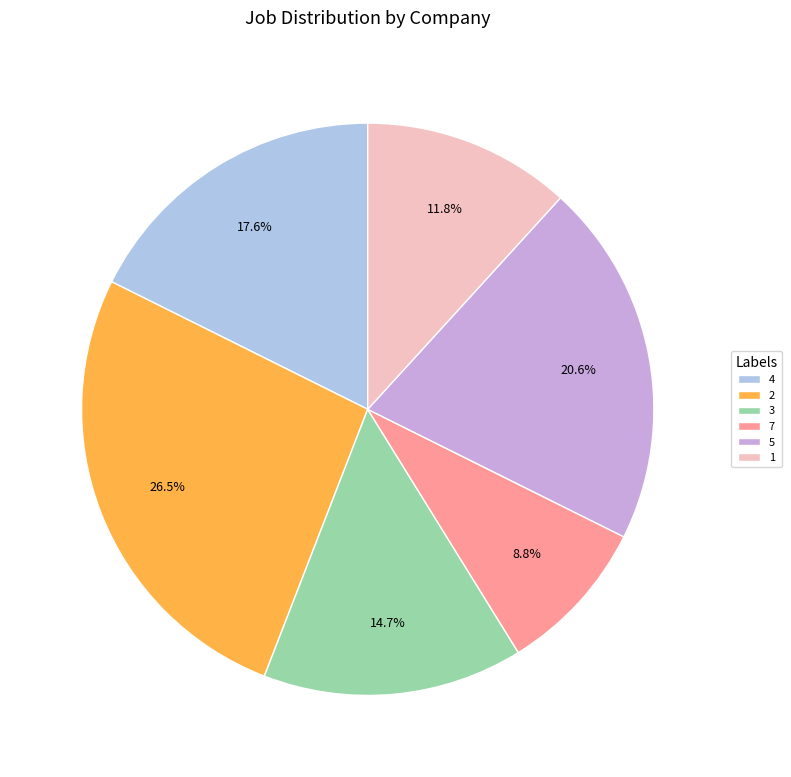

Which slice is the largest?

2